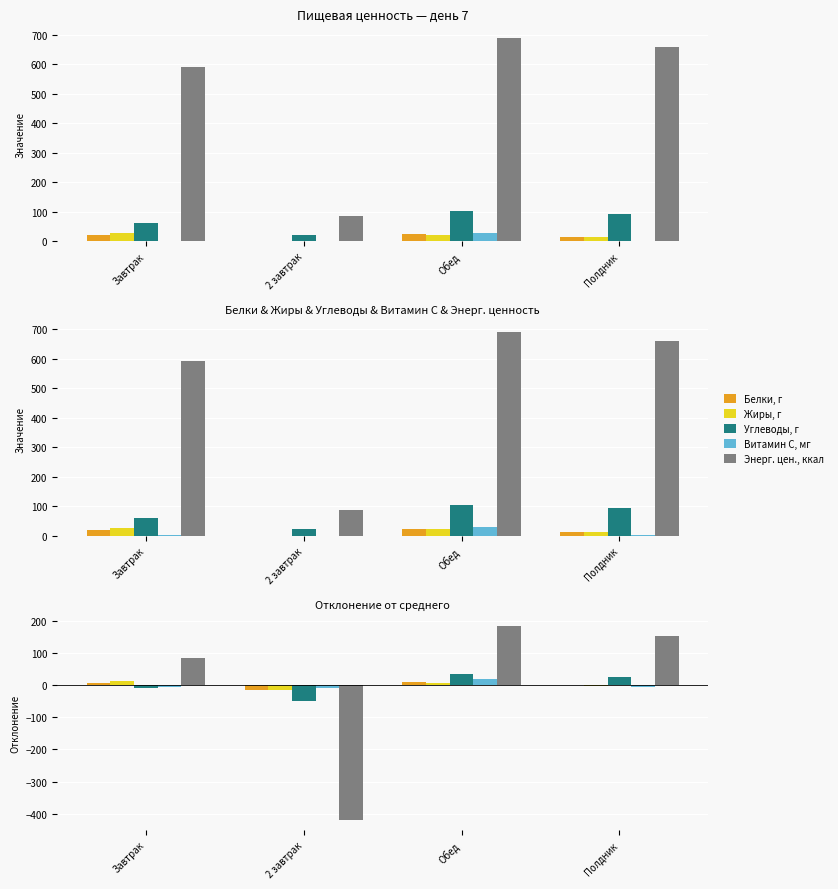

Reading left to right, what are all the values shown in this chart?

Белки, г: Завтрак=6.2	2 завтрак=-14.9	Обед=9.5	Полдник=-0.8
Жиры, г: Завтрак=11.3	2 завтрак=-15.8	Обед=6.3	Полдник=-1.8
Углеводы, г: Завтрак=-9.2	2 завтрак=-48.5	Обед=34.4	Полдник=23.3
Витамин С, мг: Завтрак=-5.8	2 завтрак=-8.3	Обед=19.8	Полдник=-5.7
Энерг. цен., ккал: Завтрак=83.8	2 завтрак=-420.6	Обед=183.9	Полдник=152.8